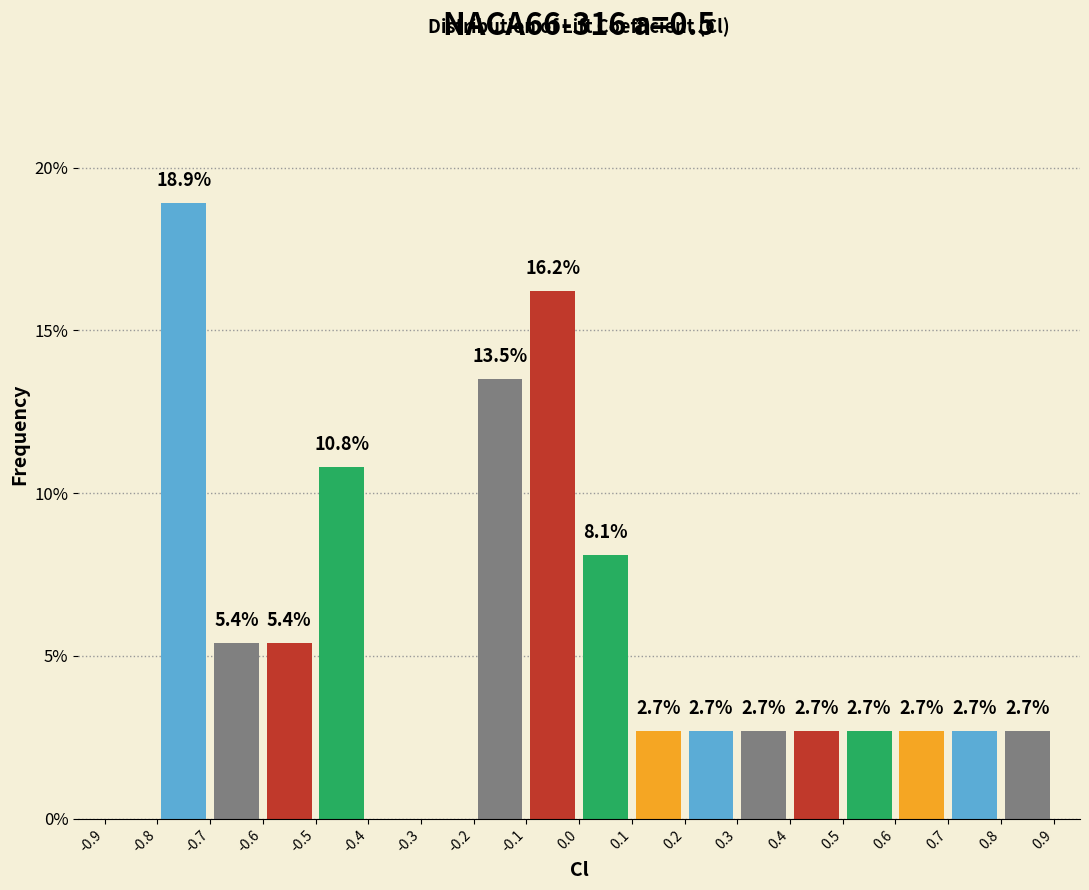

Over which range of the x-axis is the bar tallest?

-0.8 to -0.7